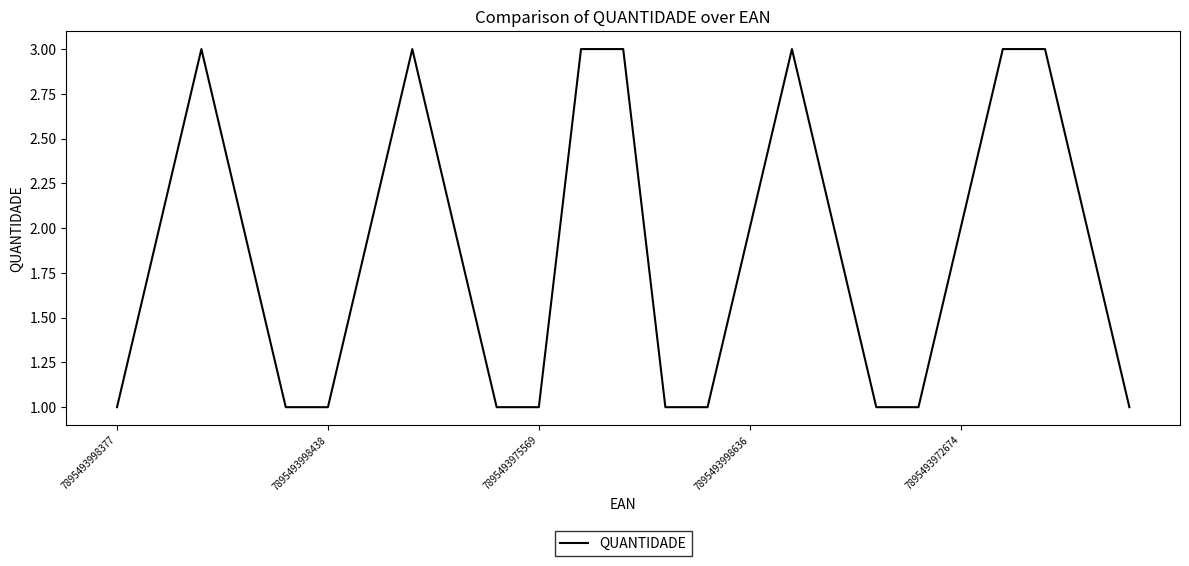

What is the maximum value shown in the chart?

3